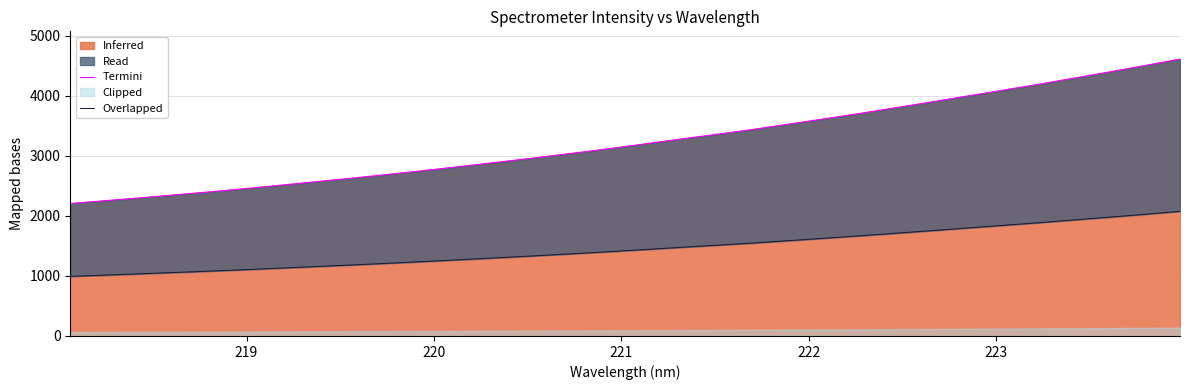

True or false: Overlapped and Termini intersect in this chart.

False